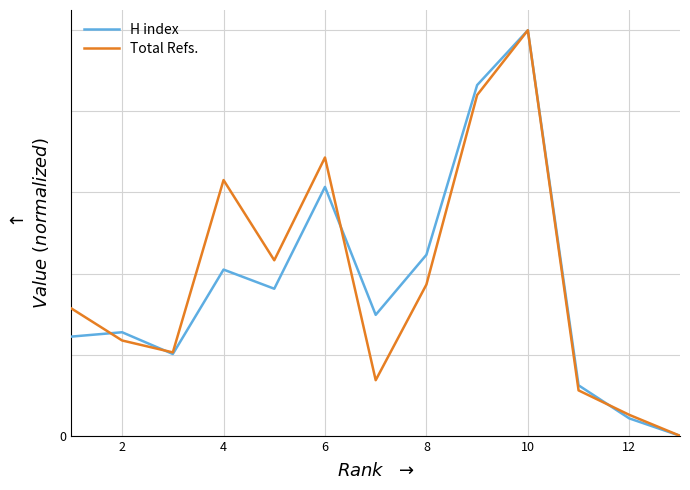

Which series ends up on top after the final intersection of H index and Total Refs.?

Total Refs.